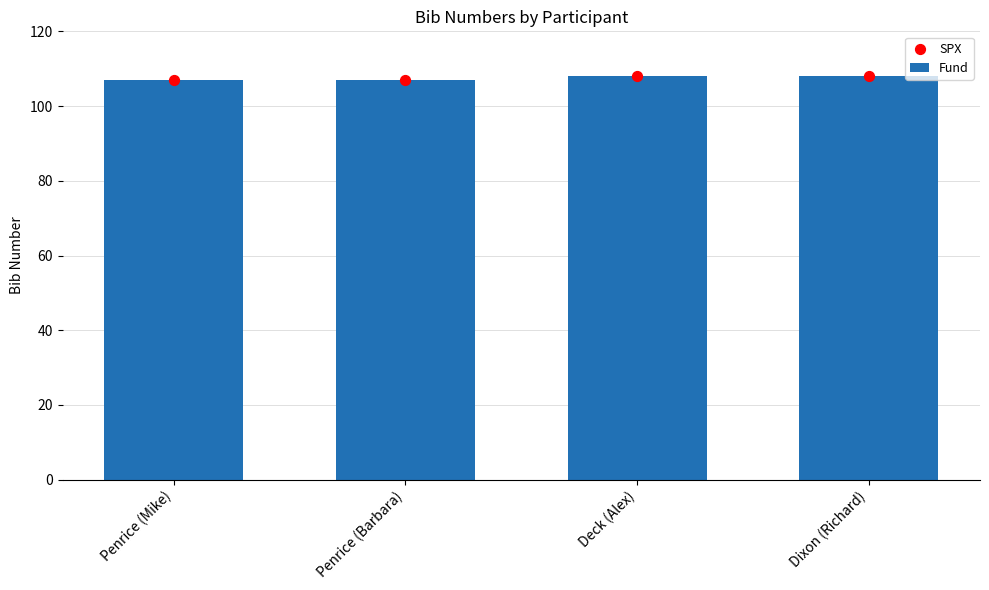

At how many categories does at least one series exceed 107?

2